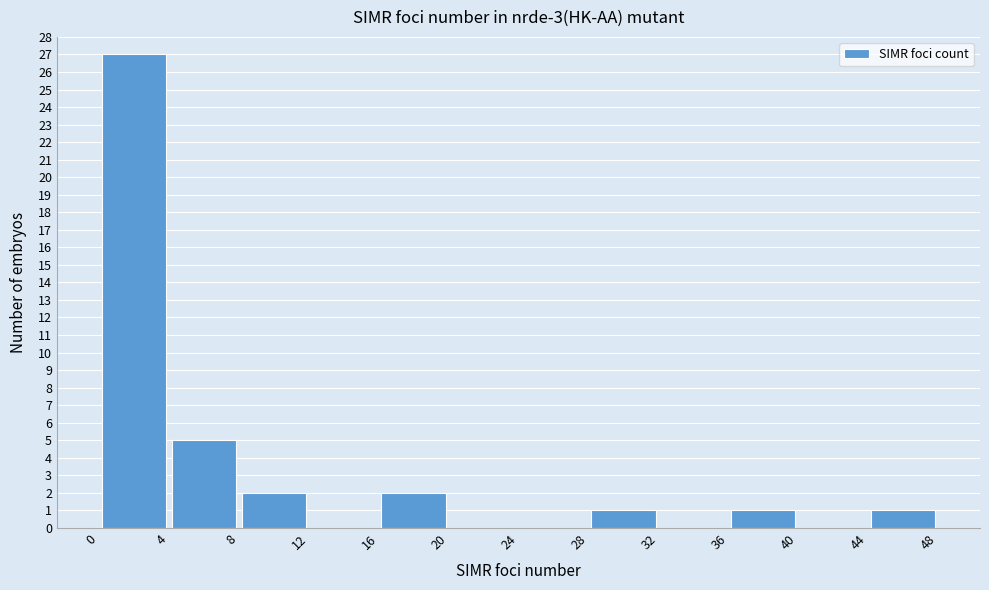

Reading left to right, list every bar in this chart as the range it spans on the x-axis followed by its height. The values are not printed on the chart, so give them approximately, as read against the axis.

0 to 4: 27
4 to 8: 5
8 to 12: 2
12 to 16: 0
16 to 20: 2
20 to 24: 0
24 to 28: 0
28 to 32: 1
32 to 36: 0
36 to 40: 1
40 to 44: 0
44 to 48: 1